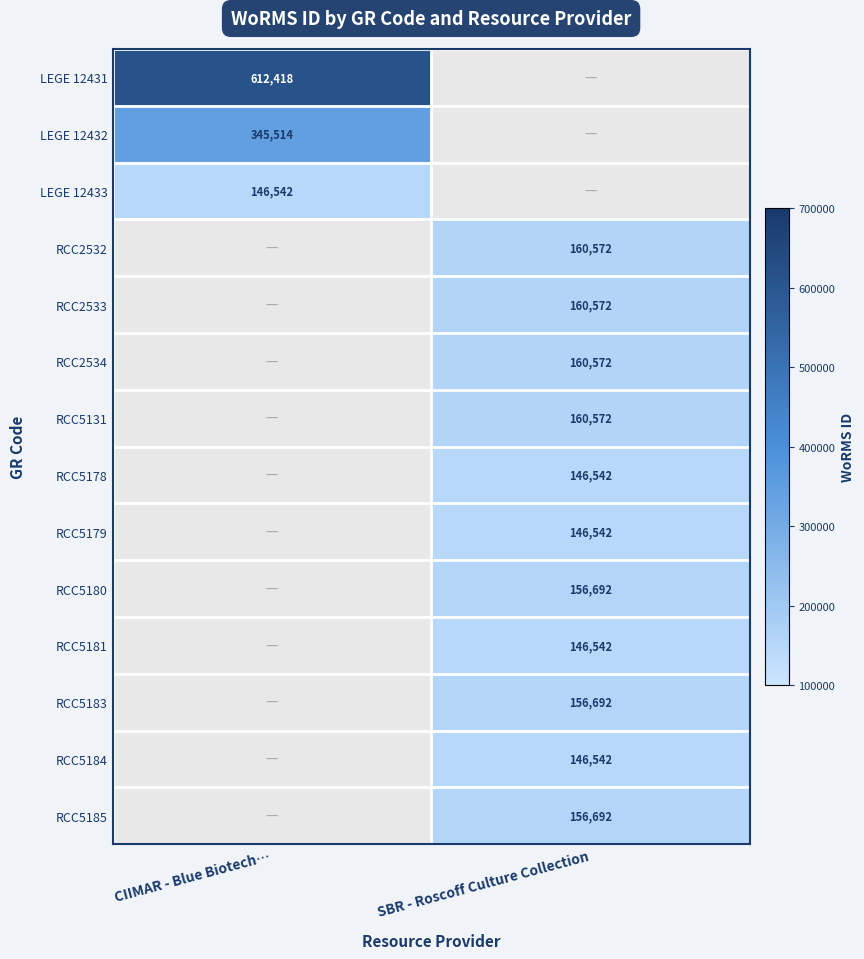

The RCC5179 series shows 216434 at SBR - Roscoff Culture Collection. True or false?

False